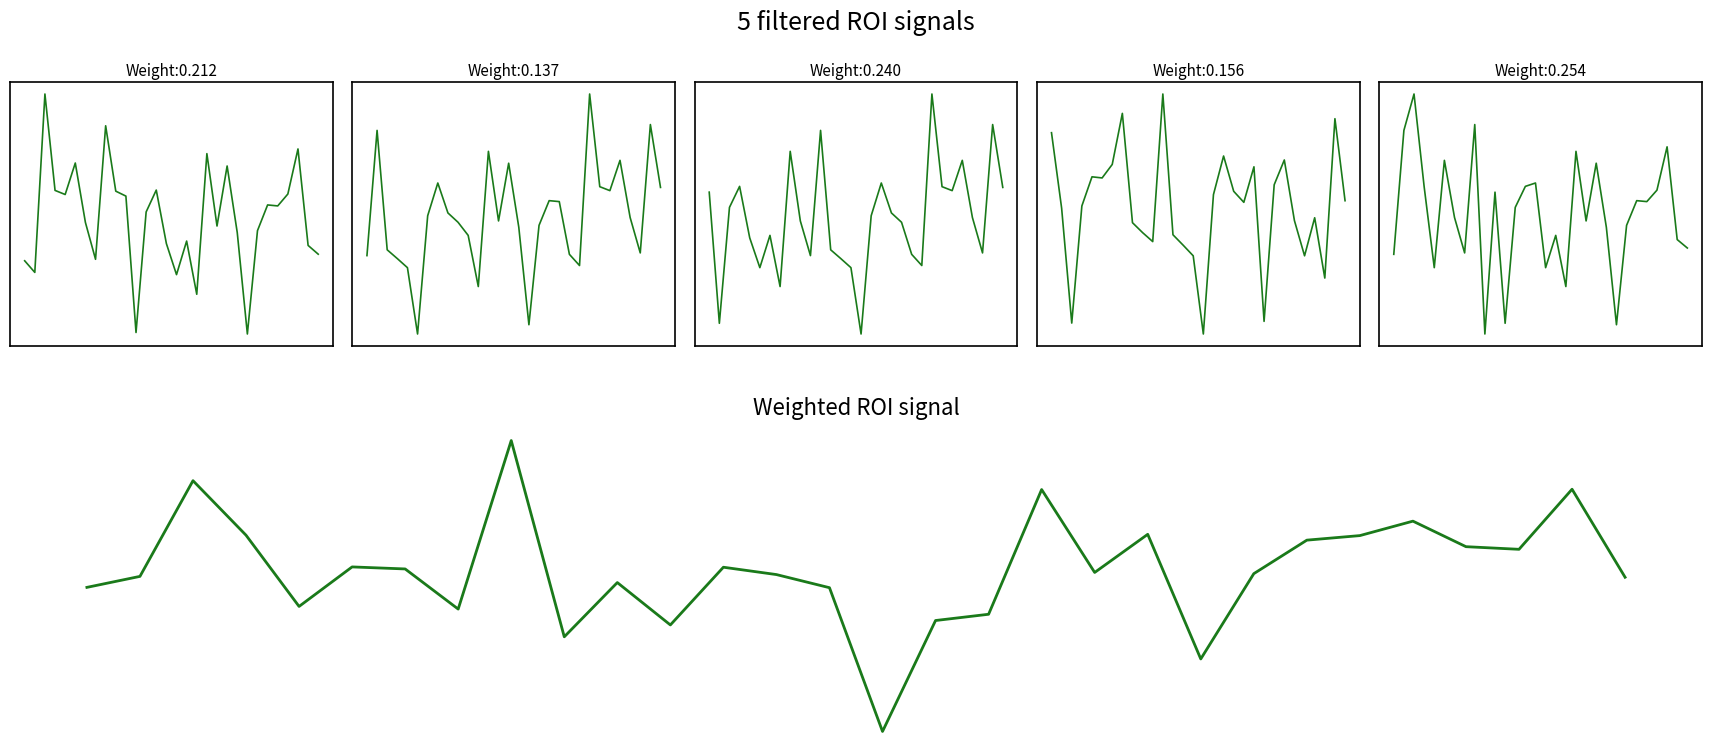

Which series has the largest total across all categories?

ROI_1